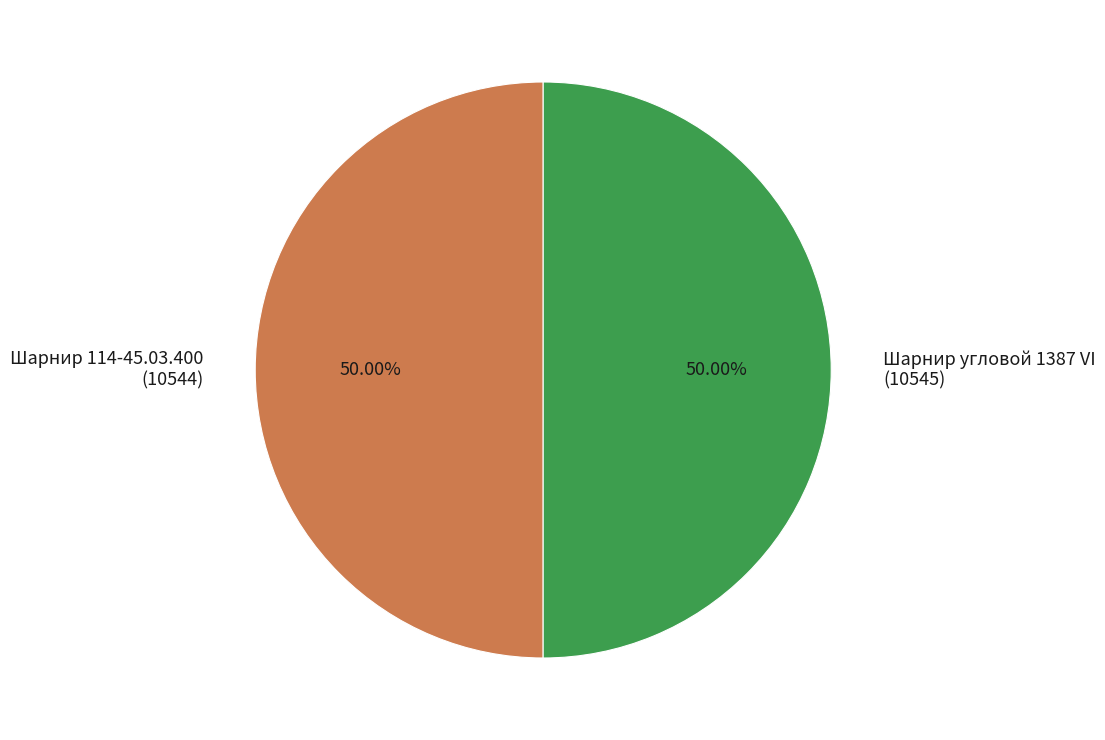

Combined, do Шарнир 114-45.03.400 (10544) and Шарнир угловой 1387 VI (10545) account for over 50%?

Yes